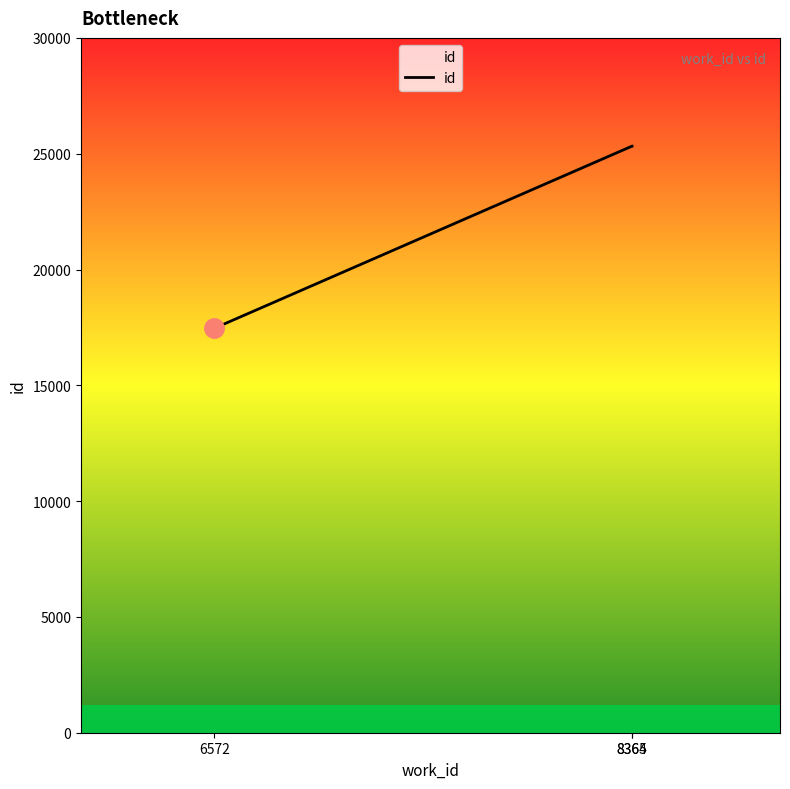

What is the smallest value displayed?

17462